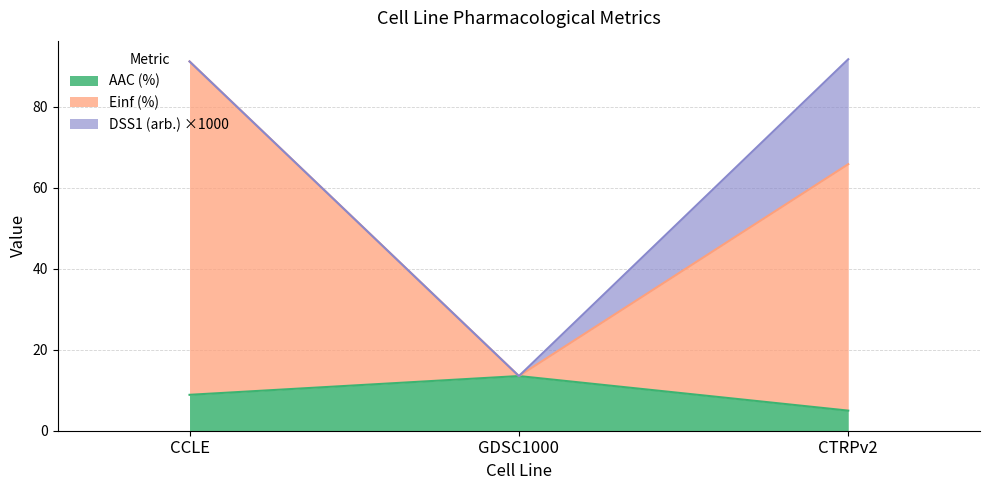

What are all the series names shown in the legend?

AAC (%), Einf (%), DSS1 (arb.) ×1000